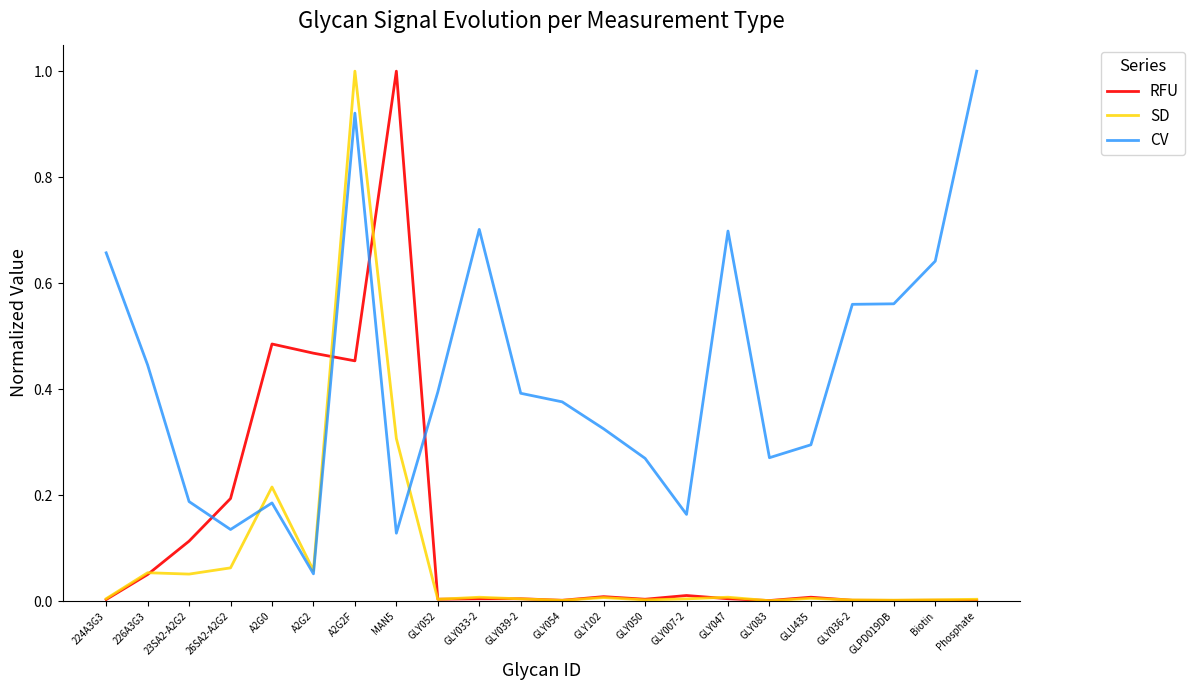

Between A2G2F and GLY039-2, which series saw the biggest shift?

SD